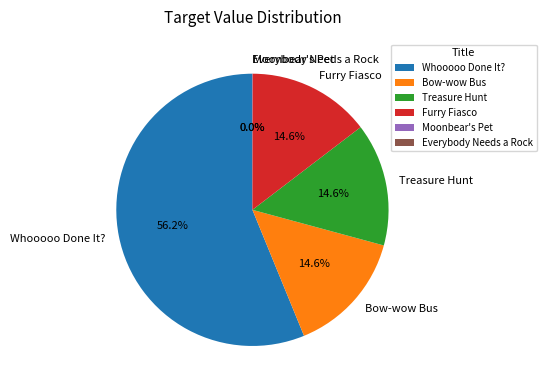

What percentage is the Furry Fiasco slice, to the nearest percent?

15%